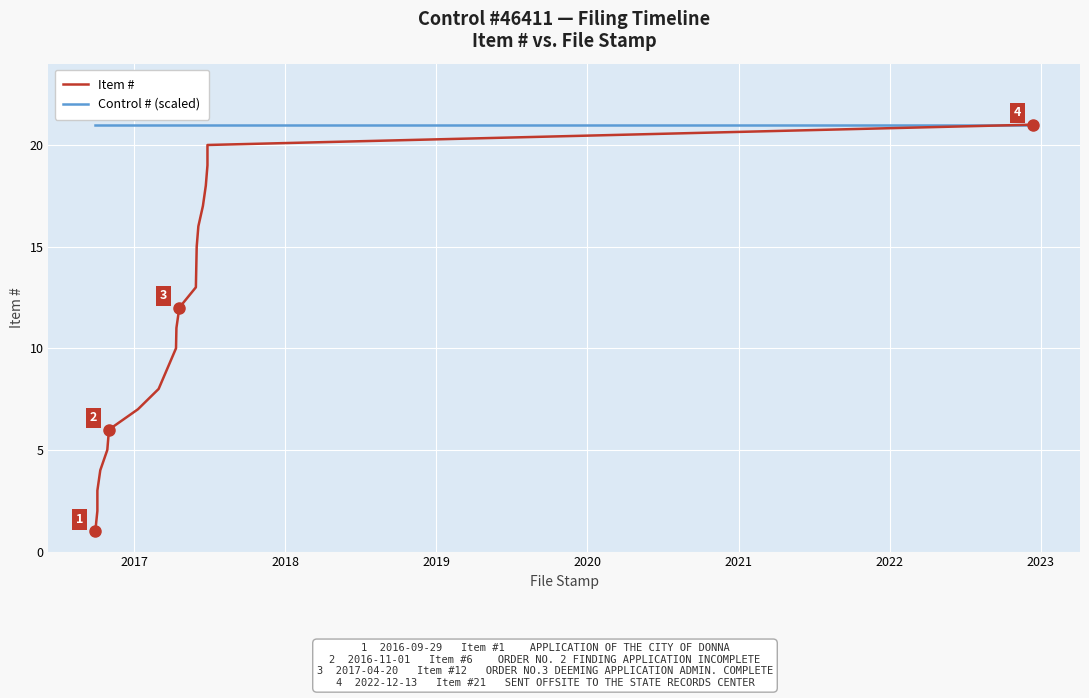

Which series has the largest total across all categories?

Control # (scaled)